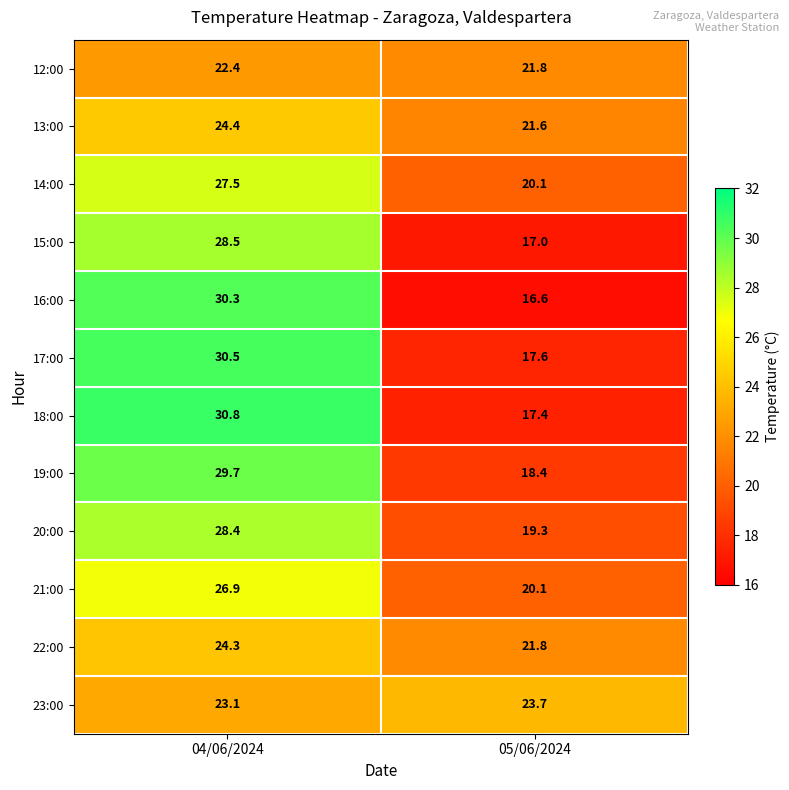

At which label does 21:00 reach its peak?

04/06/2024